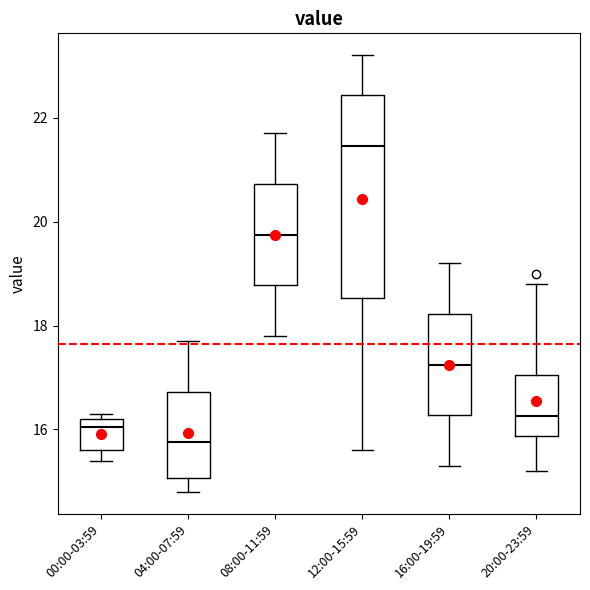

Where does the lower whisker of the box for 16:00-19:59 end on the y-axis? The values are not printed on the chart, so give them approximately, as read against the axis.

15.4